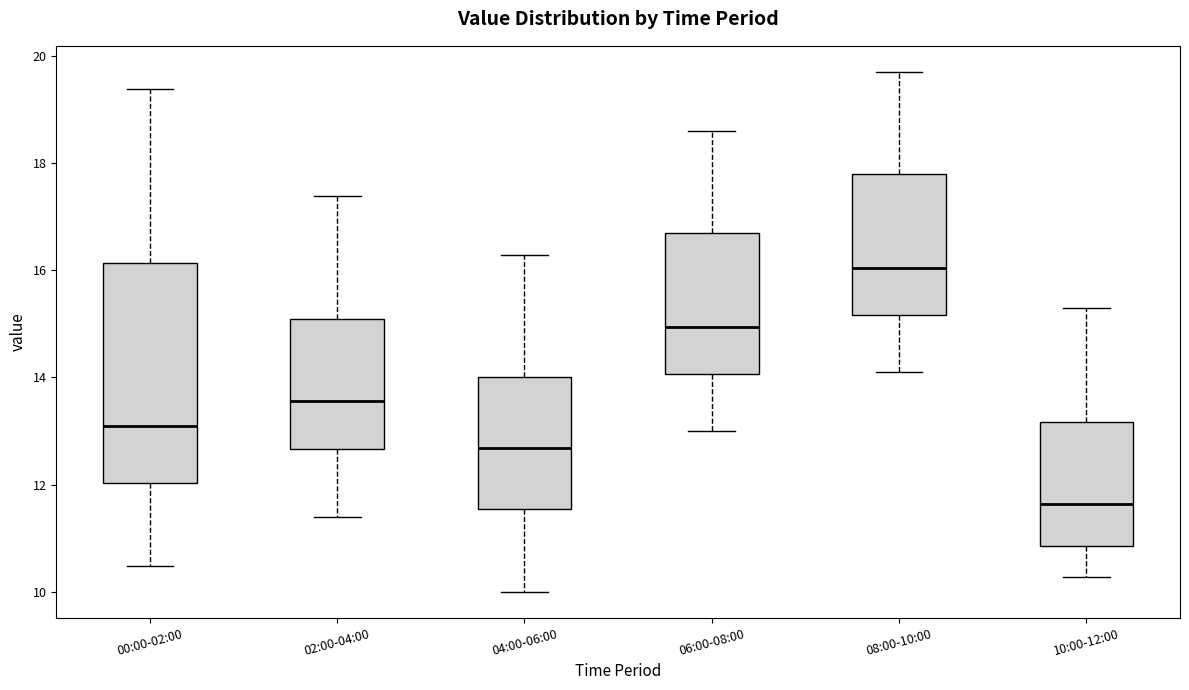

Reading left to right, transcribe this box plot: for each box, give where its median line is, the range the box spans, and where its two whiskers end, as read against the y-axis. The values are not printed on the chart, so give them approximately, as read against the axis.

00:00-02:00: median 13.2, box 12.0 to 16.2, whiskers 10.4 to 19.4
02:00-04:00: median 13.6, box 12.6 to 15.0, whiskers 11.4 to 17.4
04:00-06:00: median 12.6, box 11.6 to 14.0, whiskers 10.0 to 16.2
06:00-08:00: median 15.0, box 14.0 to 16.6, whiskers 13.0 to 18.6
08:00-10:00: median 16.0, box 15.2 to 17.8, whiskers 14.2 to 19.8
10:00-12:00: median 11.6, box 10.8 to 13.2, whiskers 10.2 to 15.4